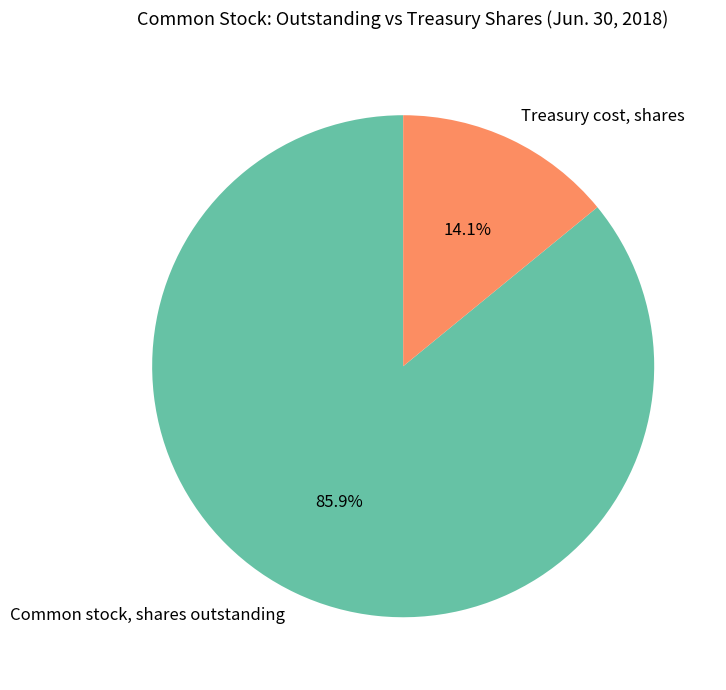

To the nearest percent, what percentage of the pie is Treasury cost, shares?

14%